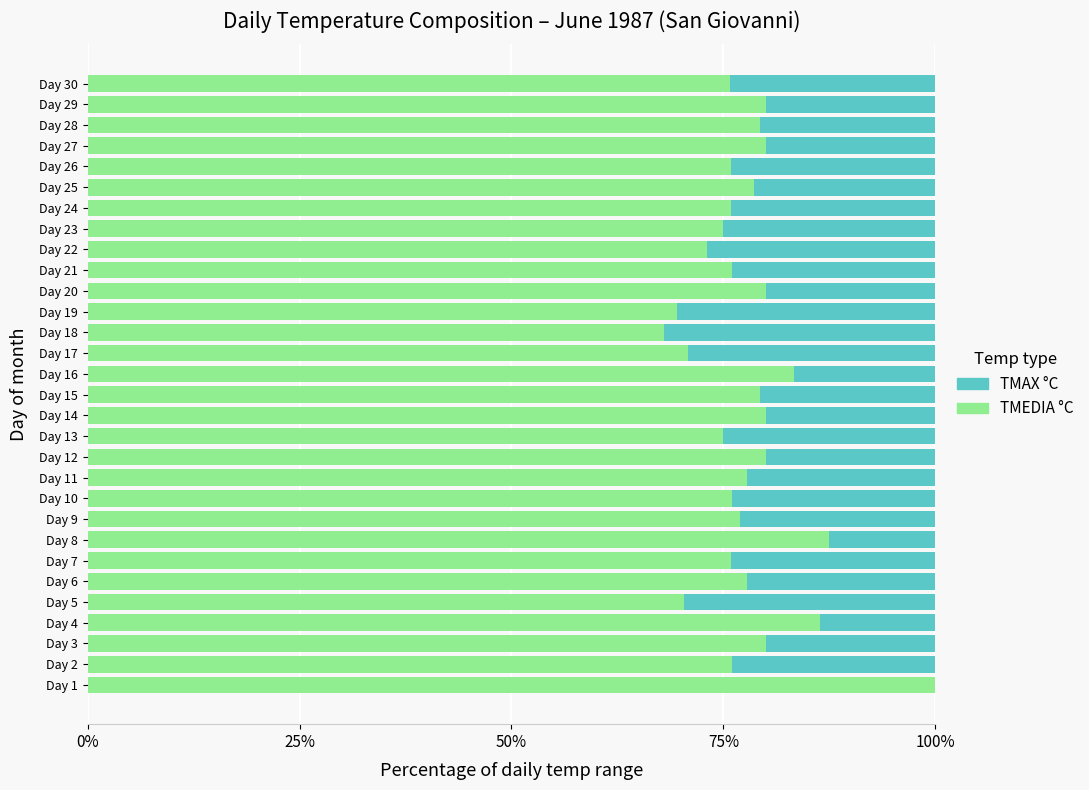

What are all the series names shown in the legend?

TMEDIA °C, TMAX °C